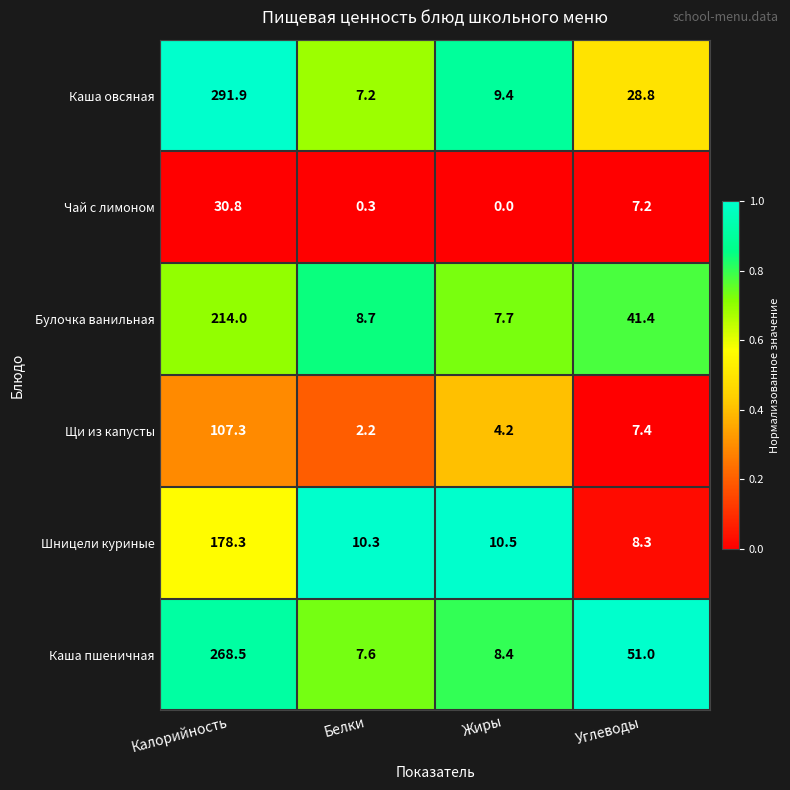

Is it true that Каша пшеничная equals 8.4 at Жиры?

True